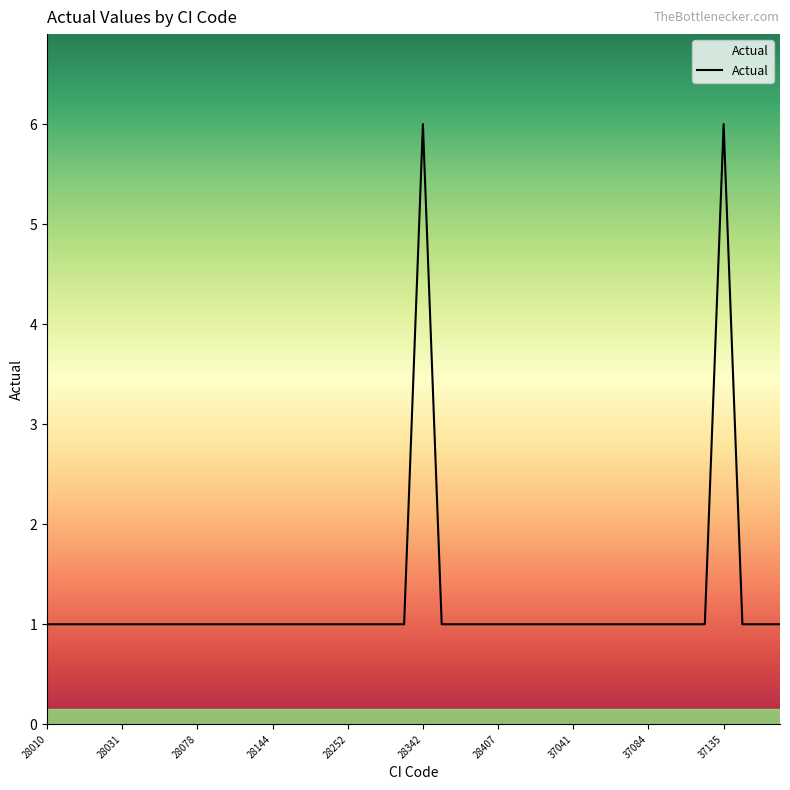

What is the difference between the maximum and minimum values?

5